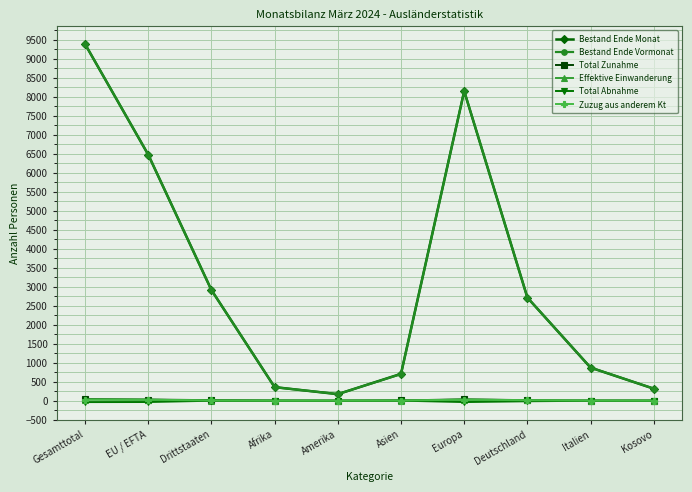

What is the label of the 3rd point from the right?

Deutschland